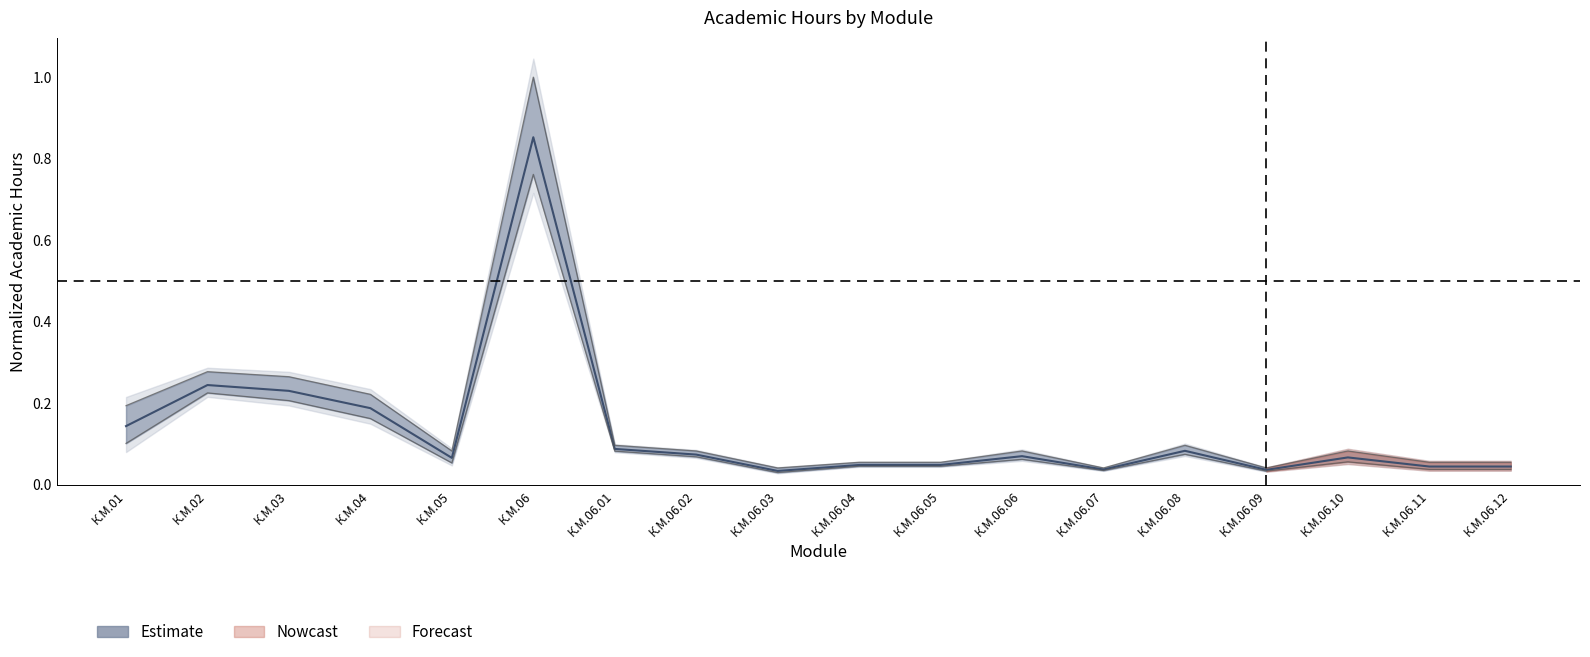

How many series are shown in this chart?

3